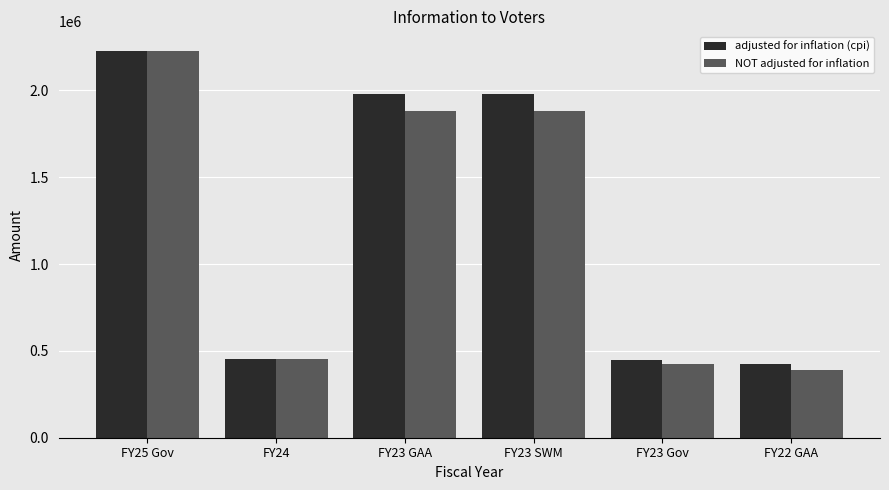

At FY23 SWM, list the series in order from smallest to largest.

NOT adjusted for inflation, adjusted for inflation (cpi)